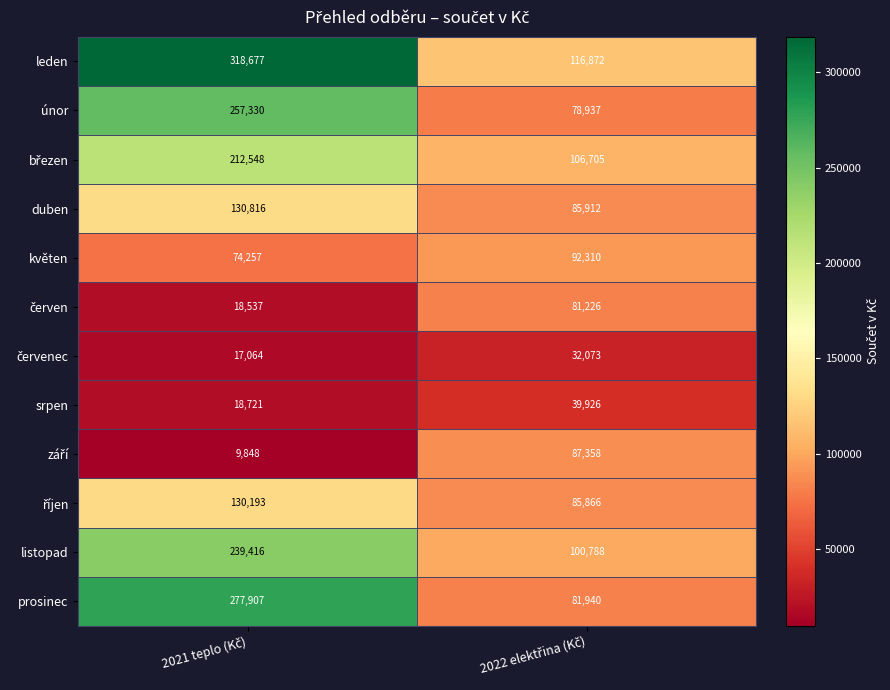

What is the difference between the maximum and minimum values in the listopad series?

138628